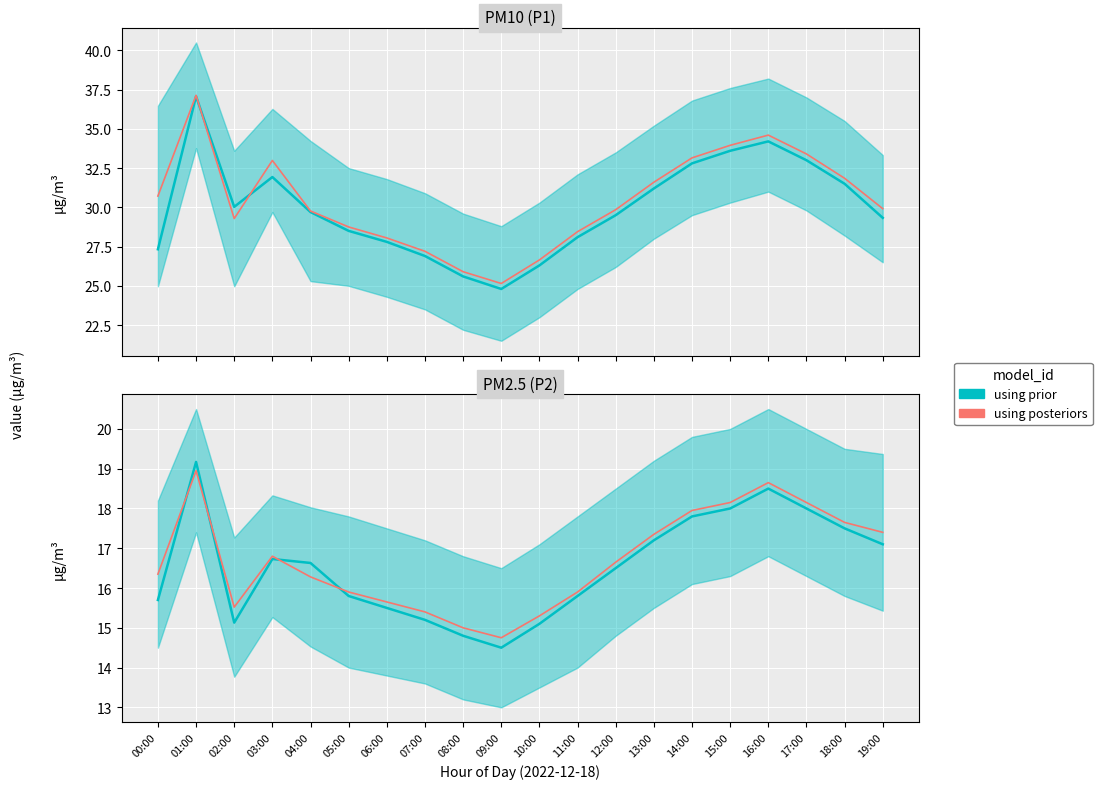

How many distinct data groups are displayed?

2